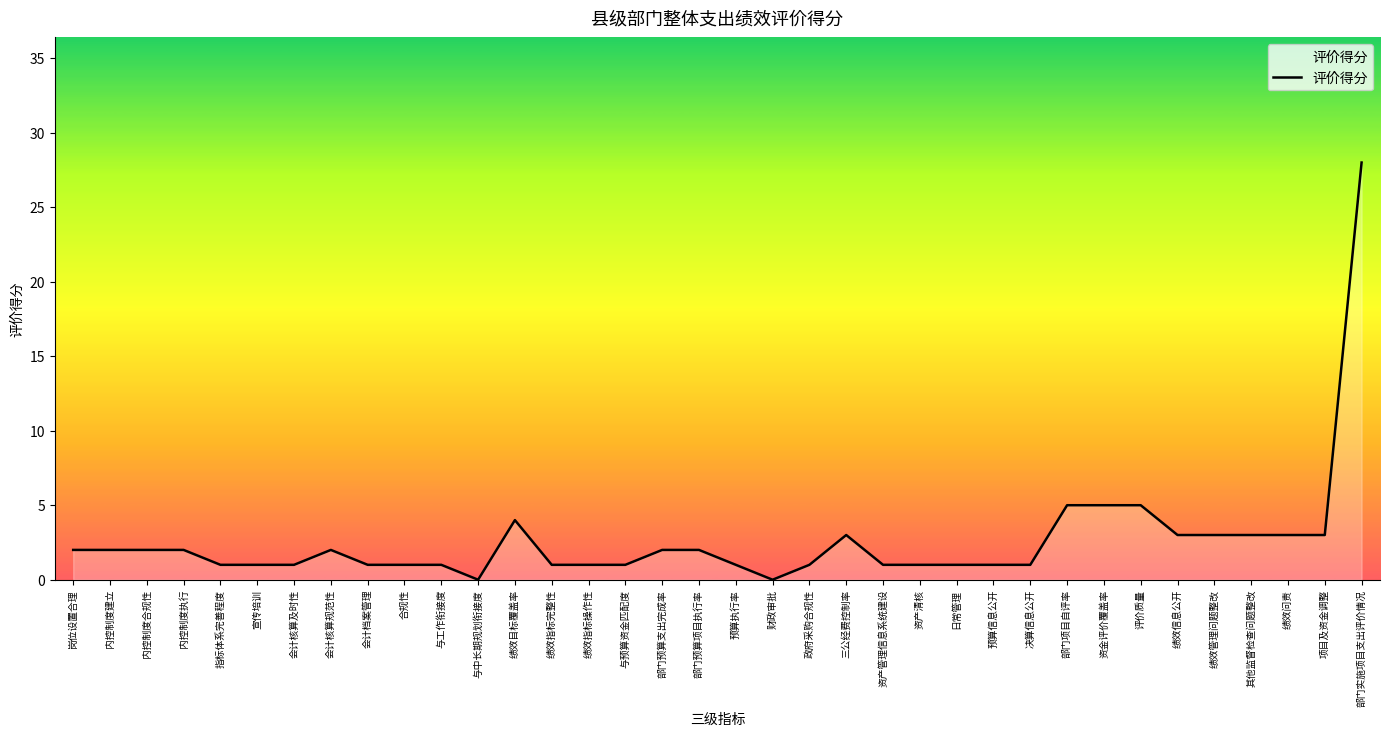

What is the difference between the maximum and minimum values?

28